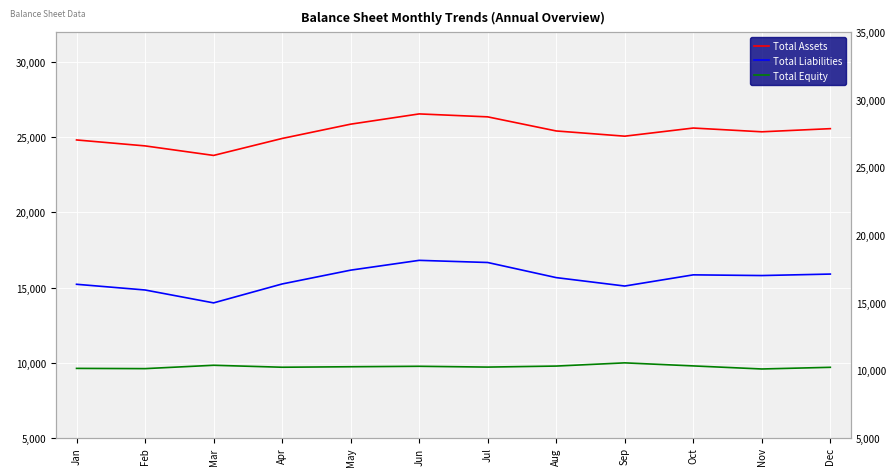

At which label does Total Assets first exceed 25427?

May